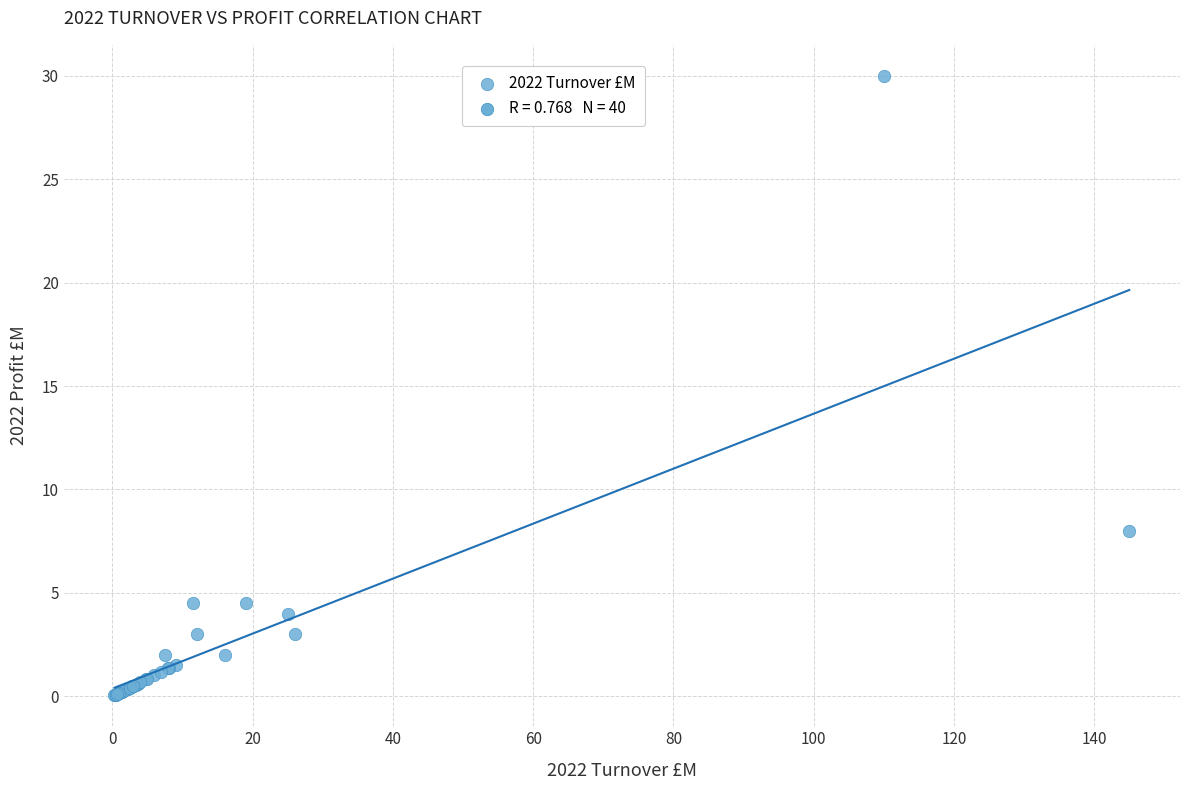

What Y value in the scatter plot is closest to 15?

8.0